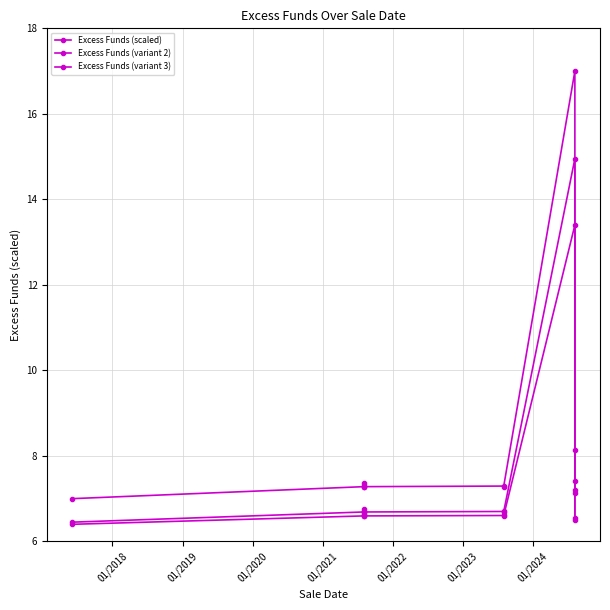

True or false: Excess Funds (variant 3) and Excess Funds (scaled) cross at least once.

False